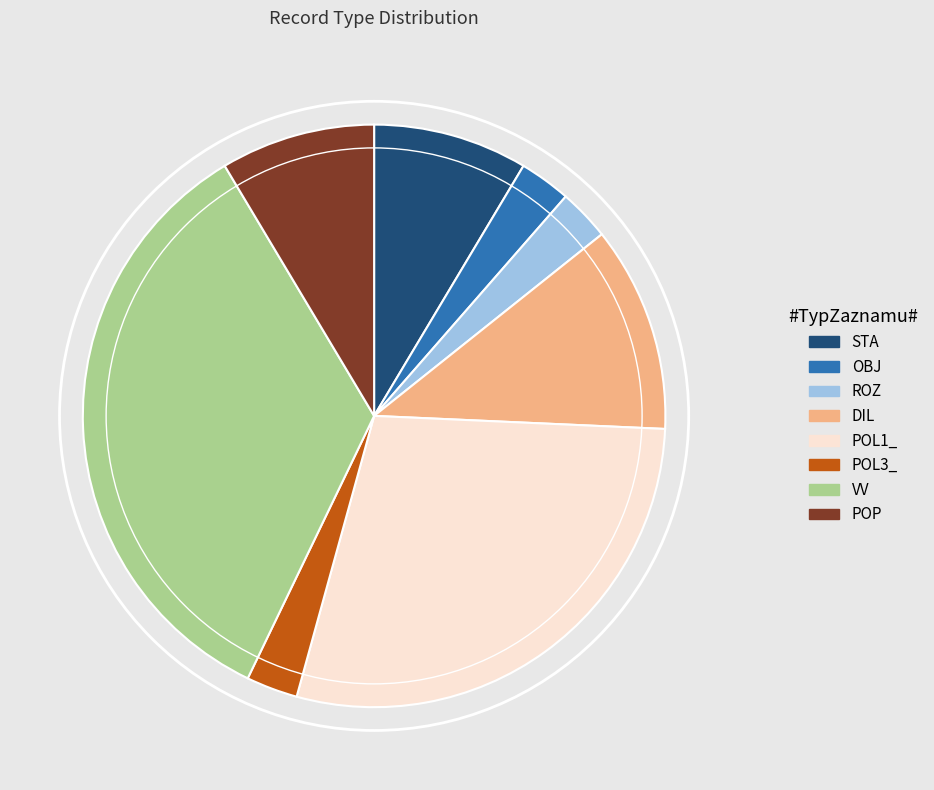

What is the largest slice in the pie chart?

VV